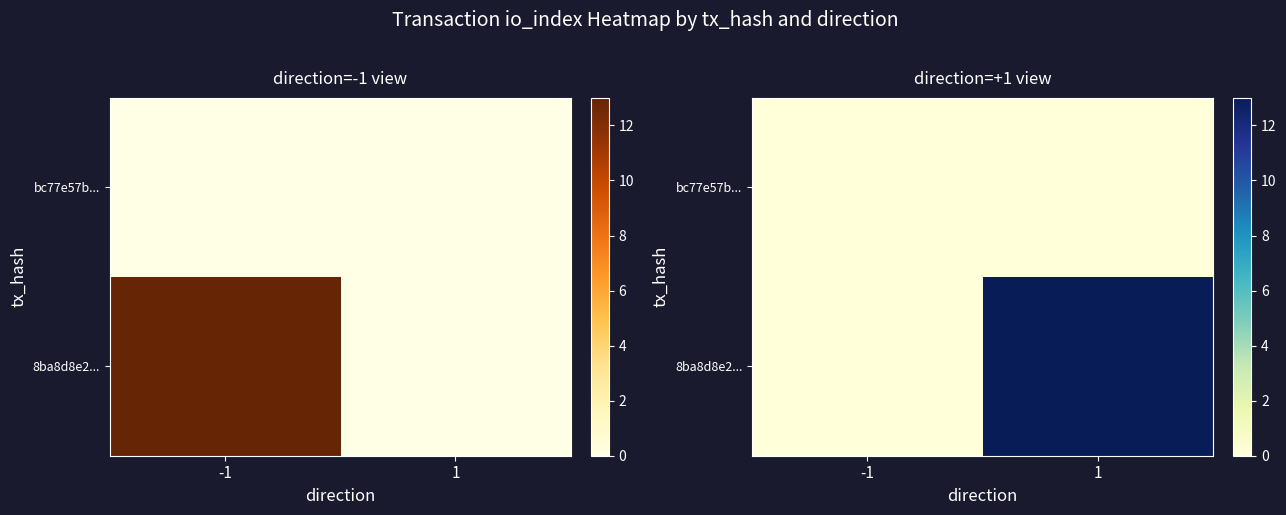

The bc77e57b... series shows 0 at -1. True or false?

True